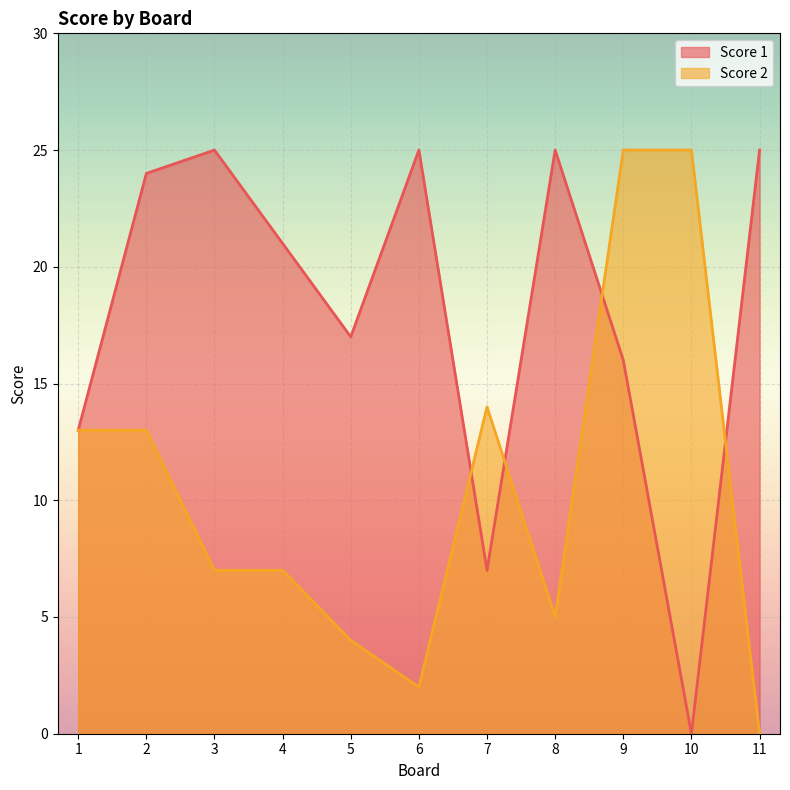

At which category is the sum across all series the highest?

9